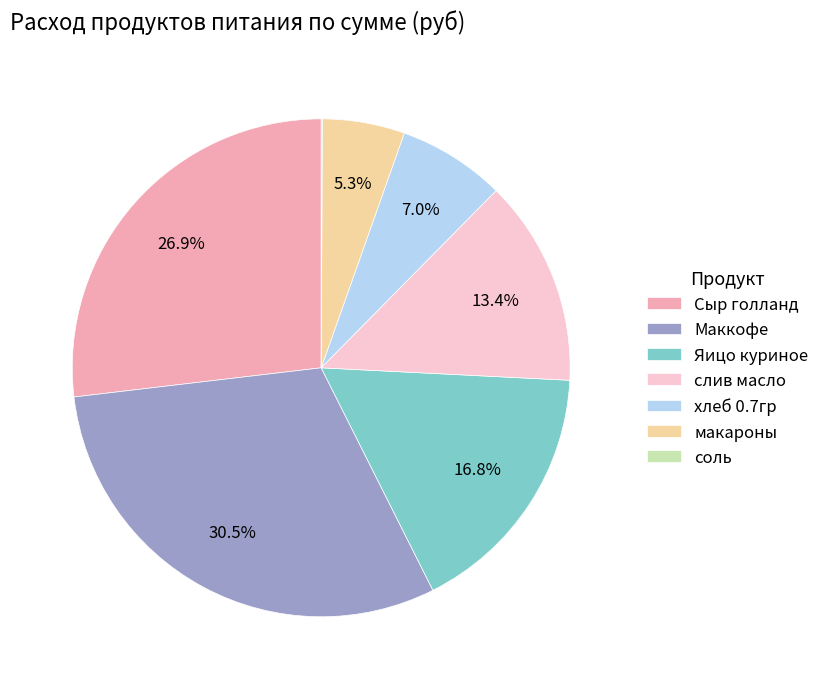

Is there any slice that represents more than half of the pie?

No